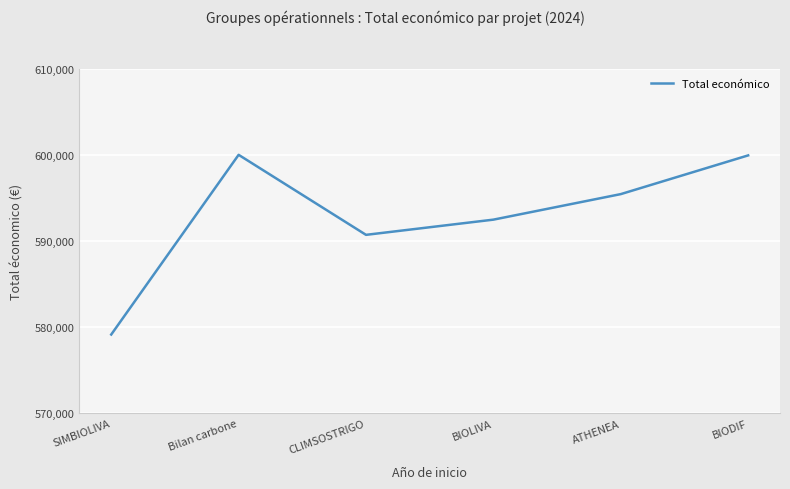

What is the change in value from SIMBIOLIVA to CLIMSOSTRIGO?

+11560